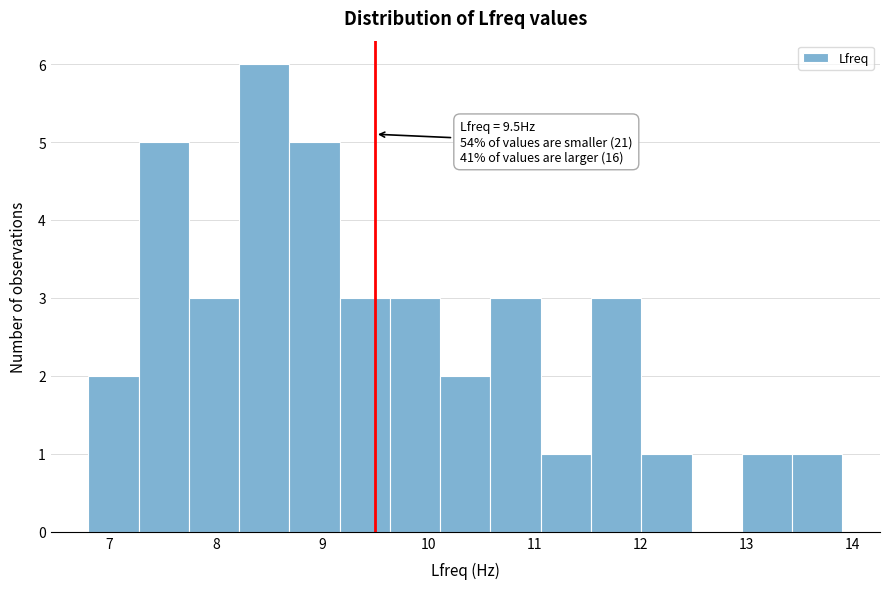

Over which range of the x-axis is the bar tallest?

8.2 to 8.7